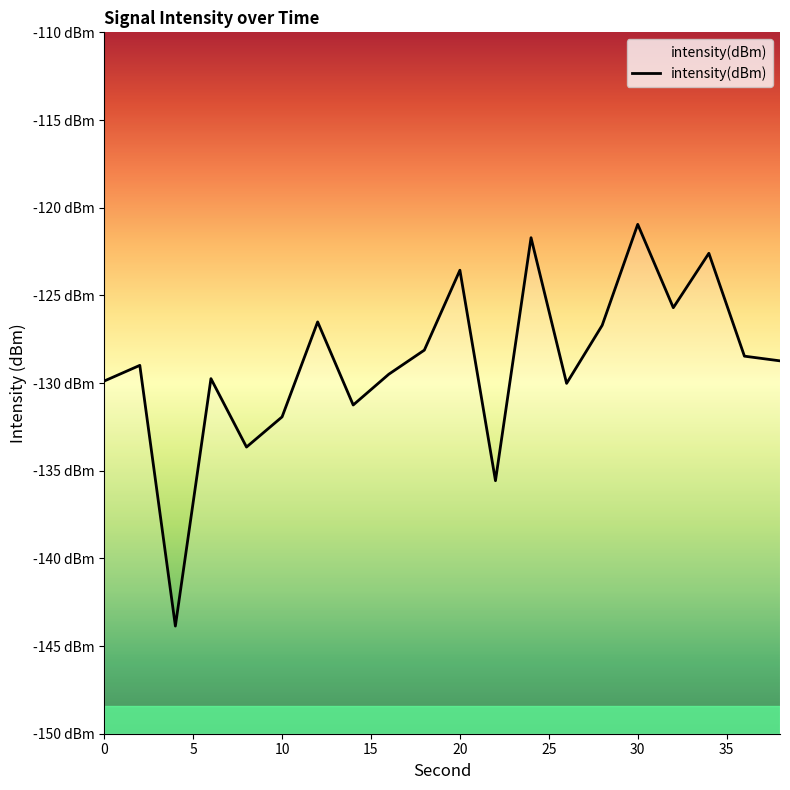

Does the chart have visible grid lines?

No